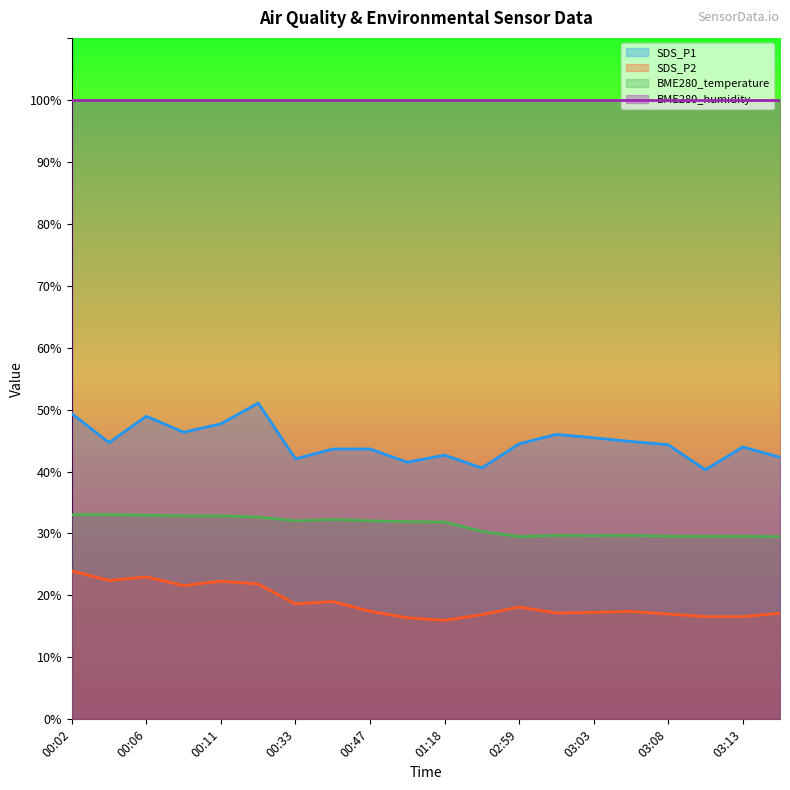

Which series has the largest total across all categories?

BME280_humidity